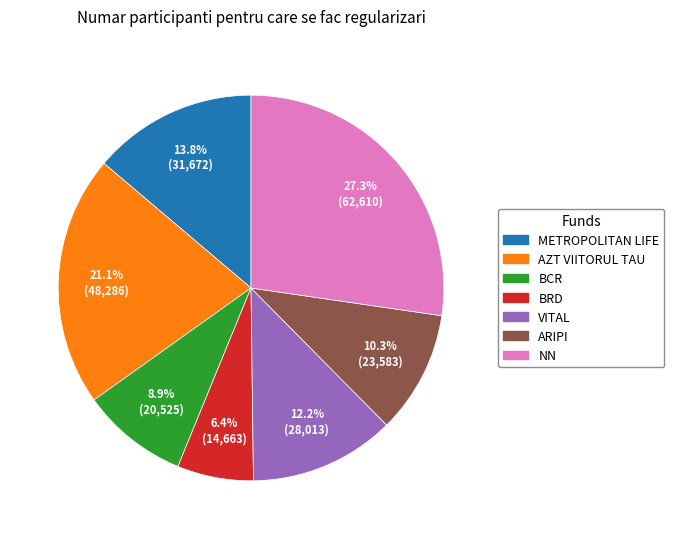

True or false: BRD accounts for 1% of the total.

False